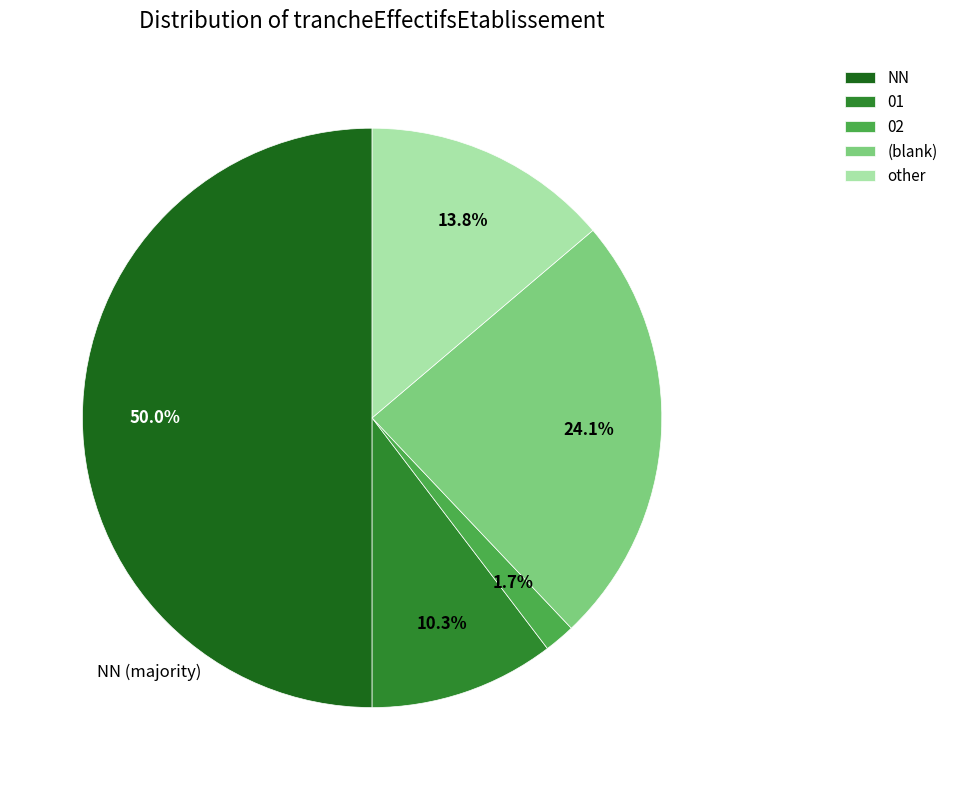

Combined, do 02 and 01 account for over 50%?

No